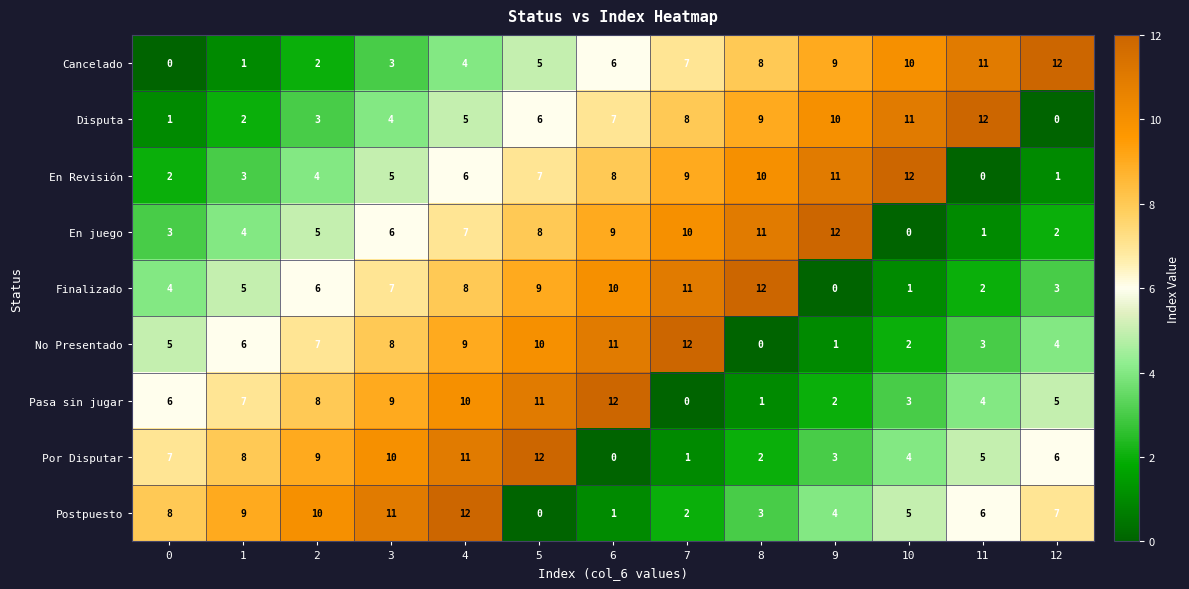

At 4, list the series in order from smallest to largest.

Cancelado, Disputa, En Revisión, En juego, Finalizado, No Presentado, Pasa sin jugar, Por Disputar, Postpuesto